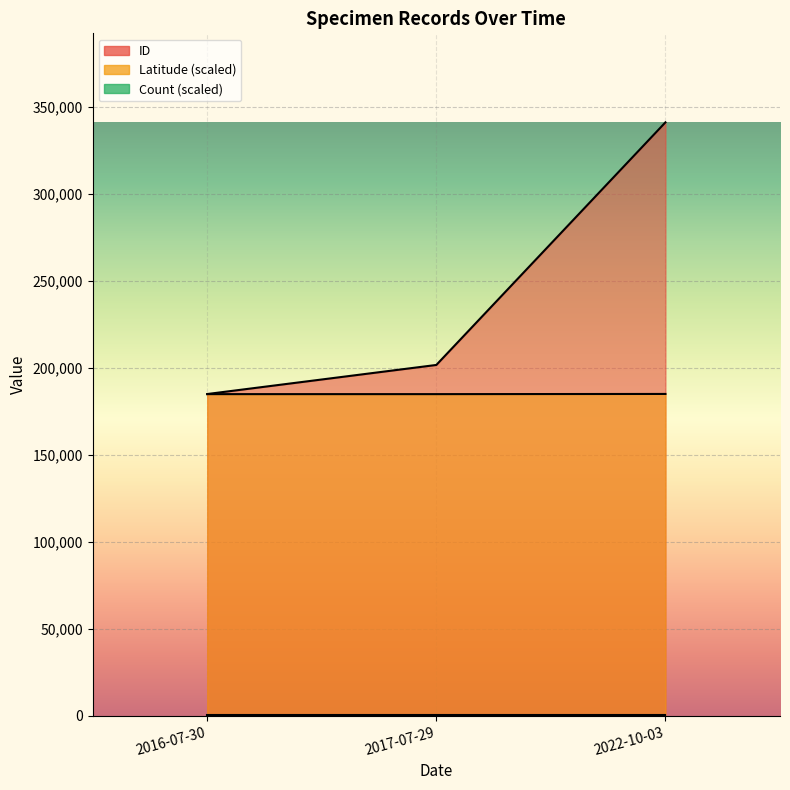

What is the label of the 3rd point from the left?

2022-10-03